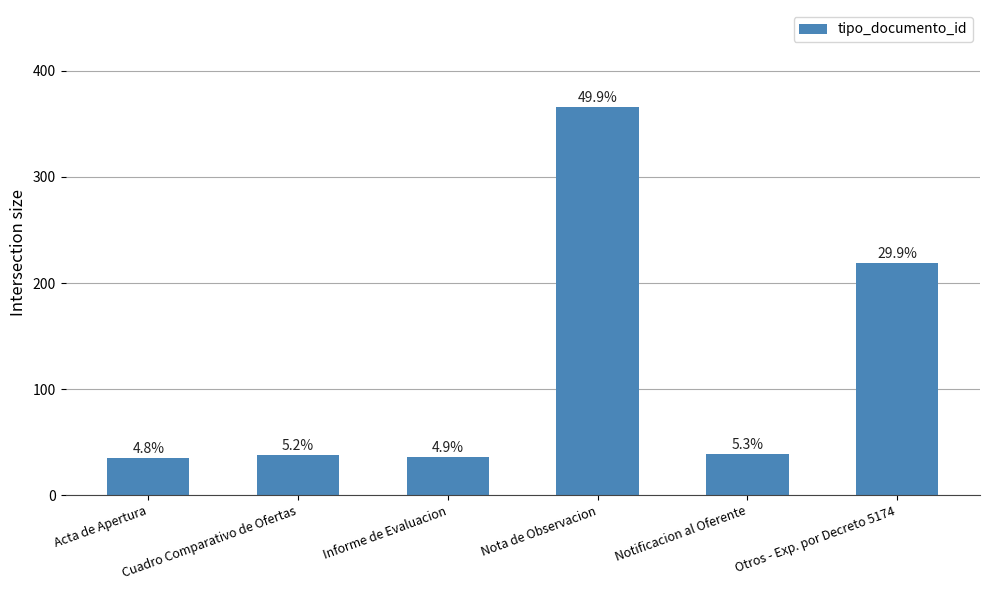

What position from the left is Informe de Evaluacion?

3